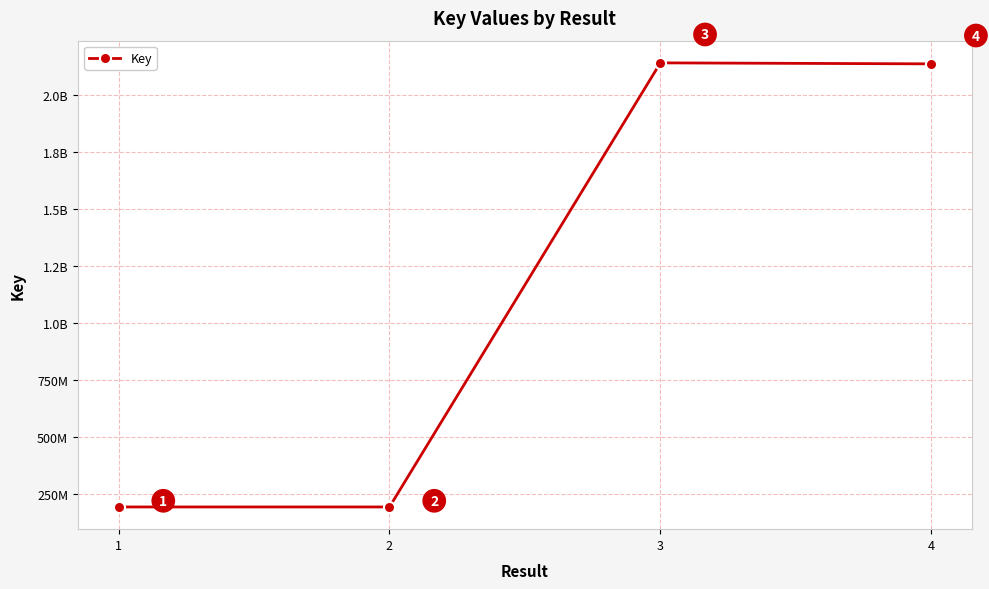

True or false: the data shows 191230913 at 2.

True